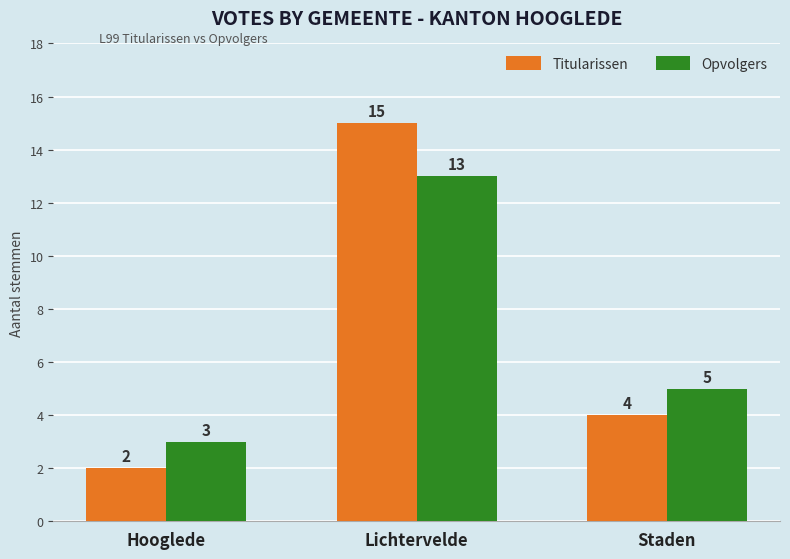

Which series changed the most between Lichtervelde and Staden?

Titularissen